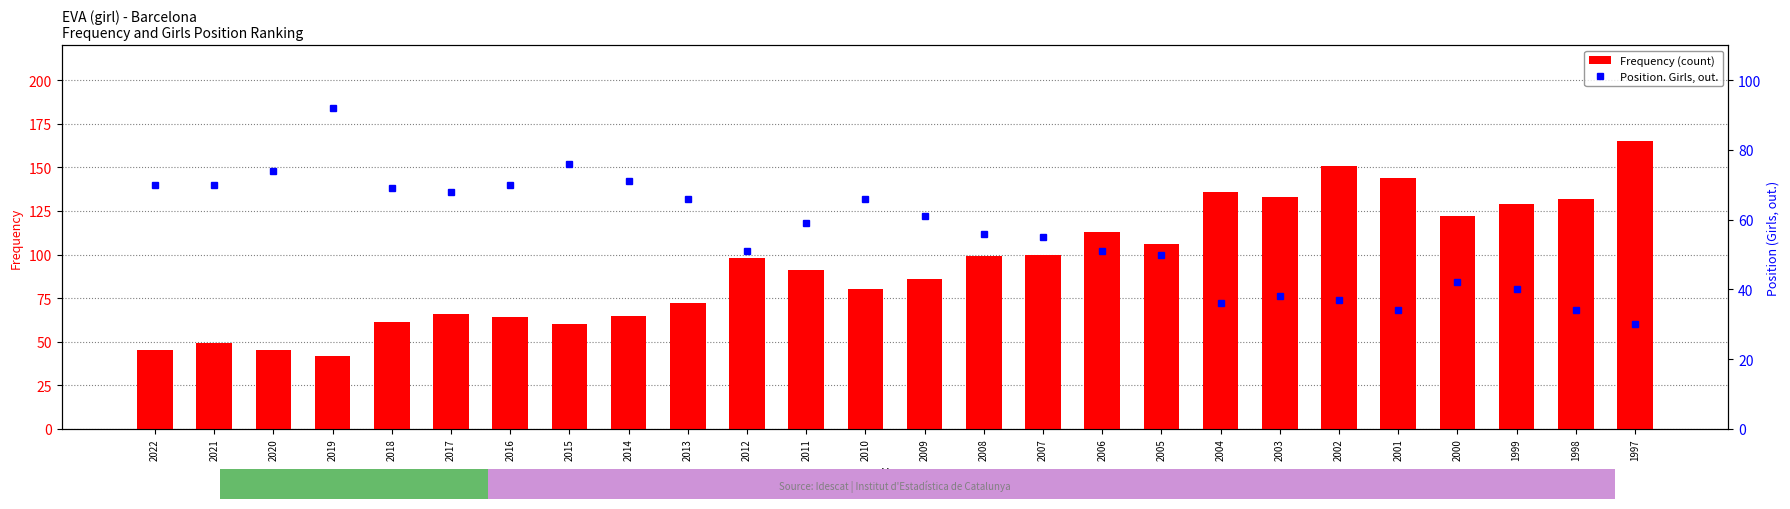

Which category has the lowest value in the Position. Girls, out. series?

1997